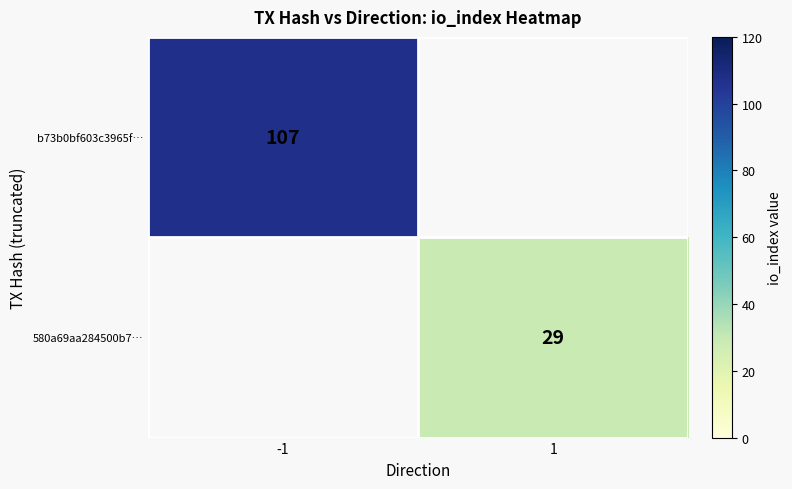

Is it true that 580a69aa284500b7… equals 29 at 1?

True